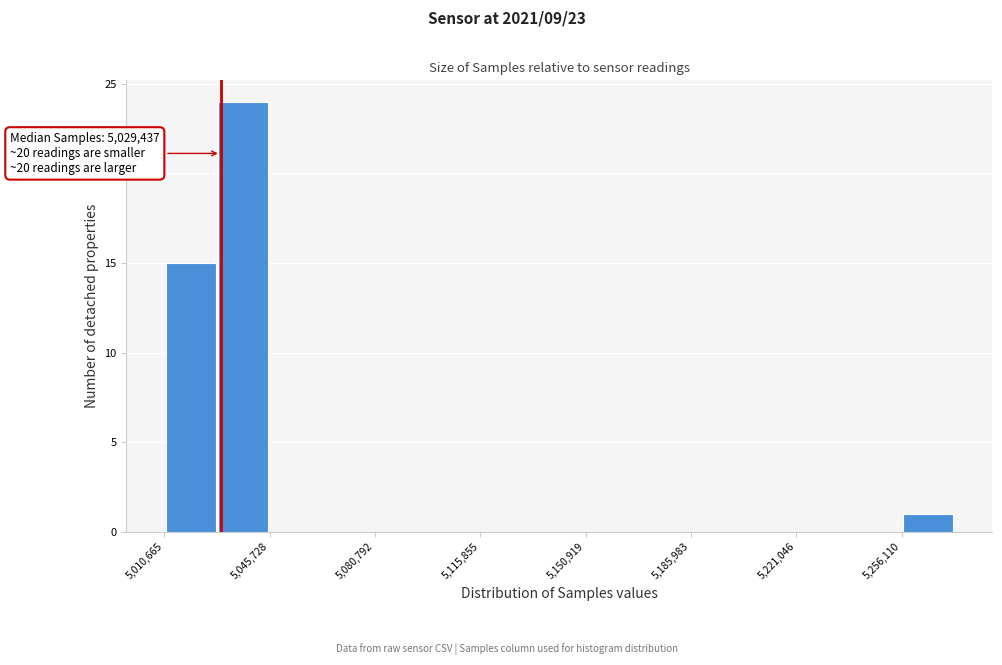

Read against the x-axis, roughly where is the centre of the tallest bar?

5035000